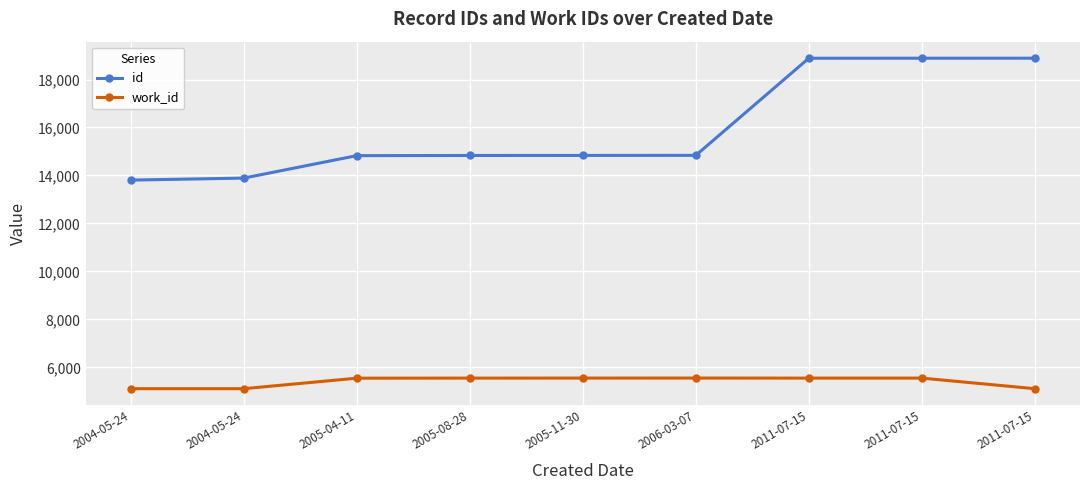

What is the value of the work_id point at the 2nd from the left?

5110